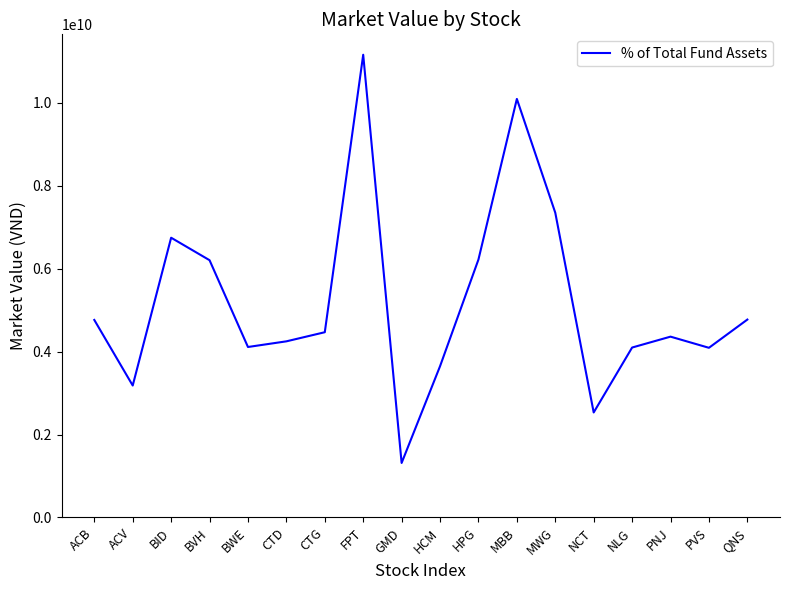

Which label corresponds to the smallest value in the chart?

GMD